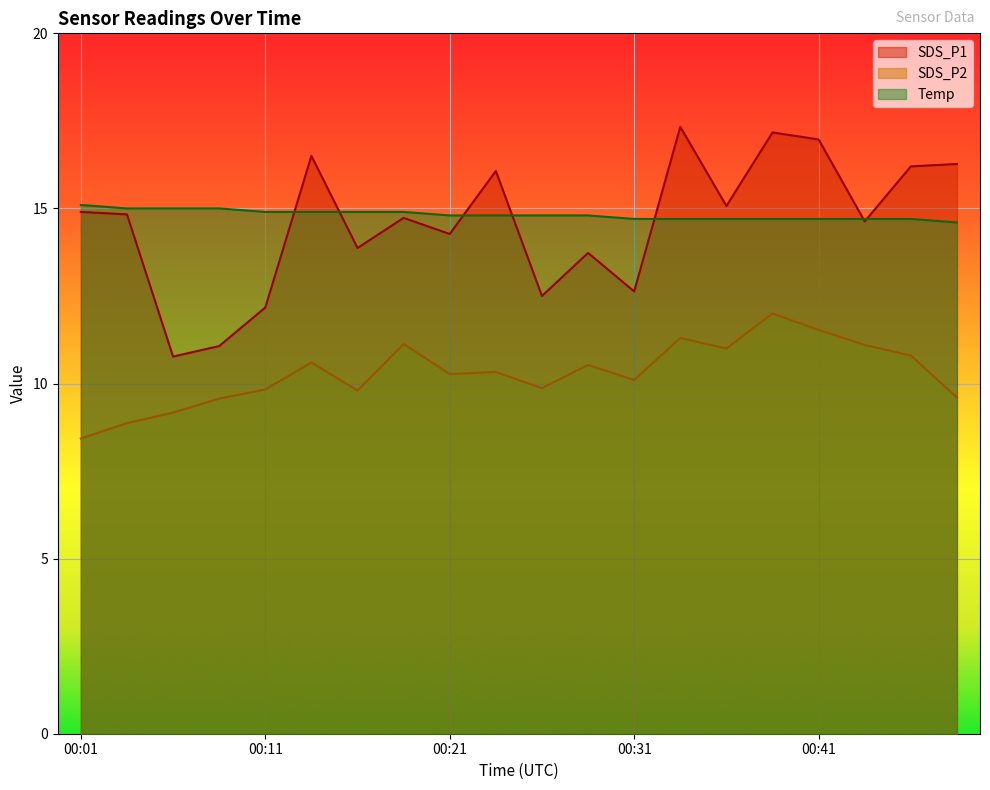

What is the maximum value shown in the chart?

17.3